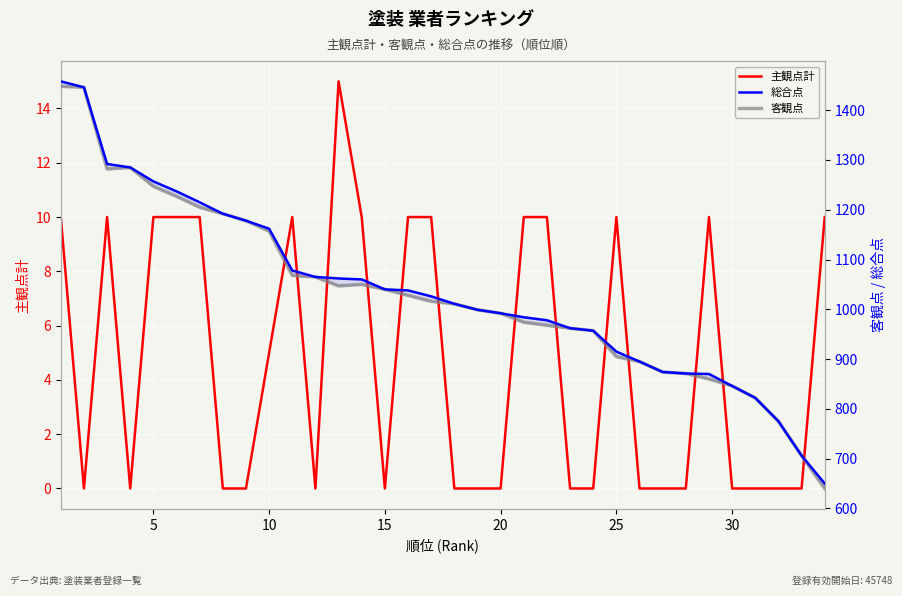

True or false: 客観点 and 主観点計 intersect in this chart.

False